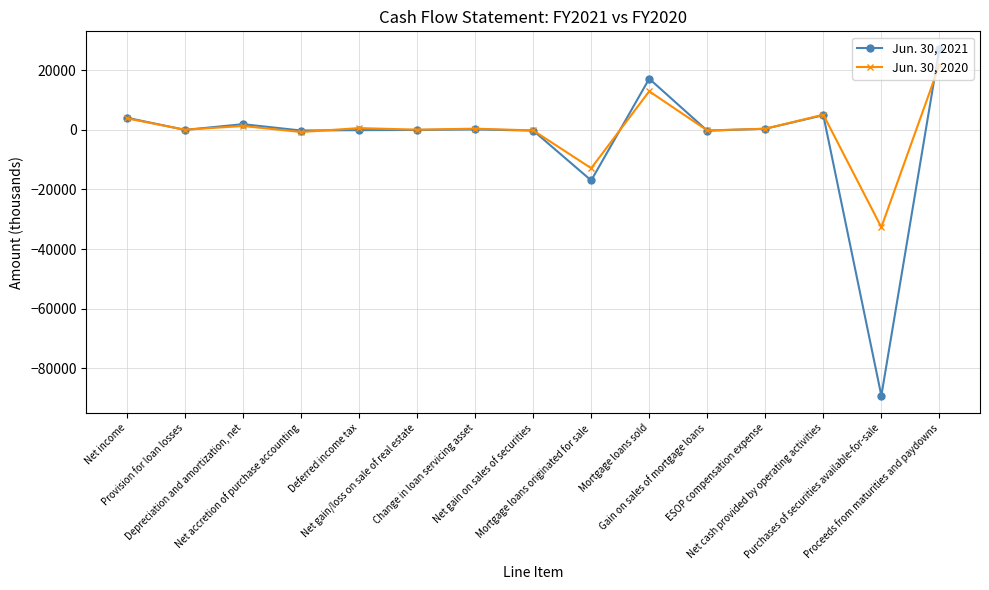

True or false: Jun. 30, 2021 has more than 1 interior local peaks.

True